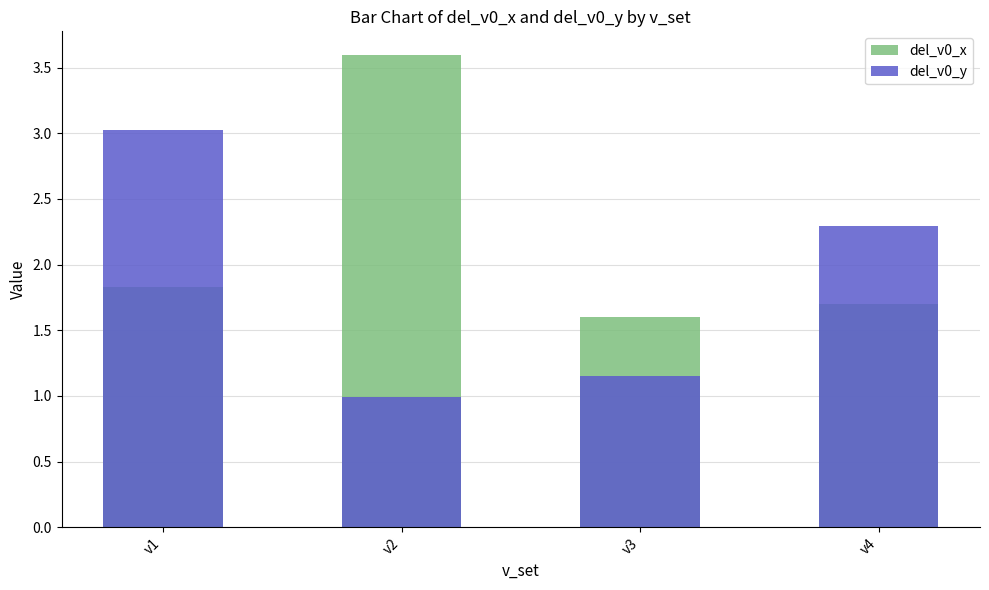

Which series has the largest range (max minus min)?

del_v0_y